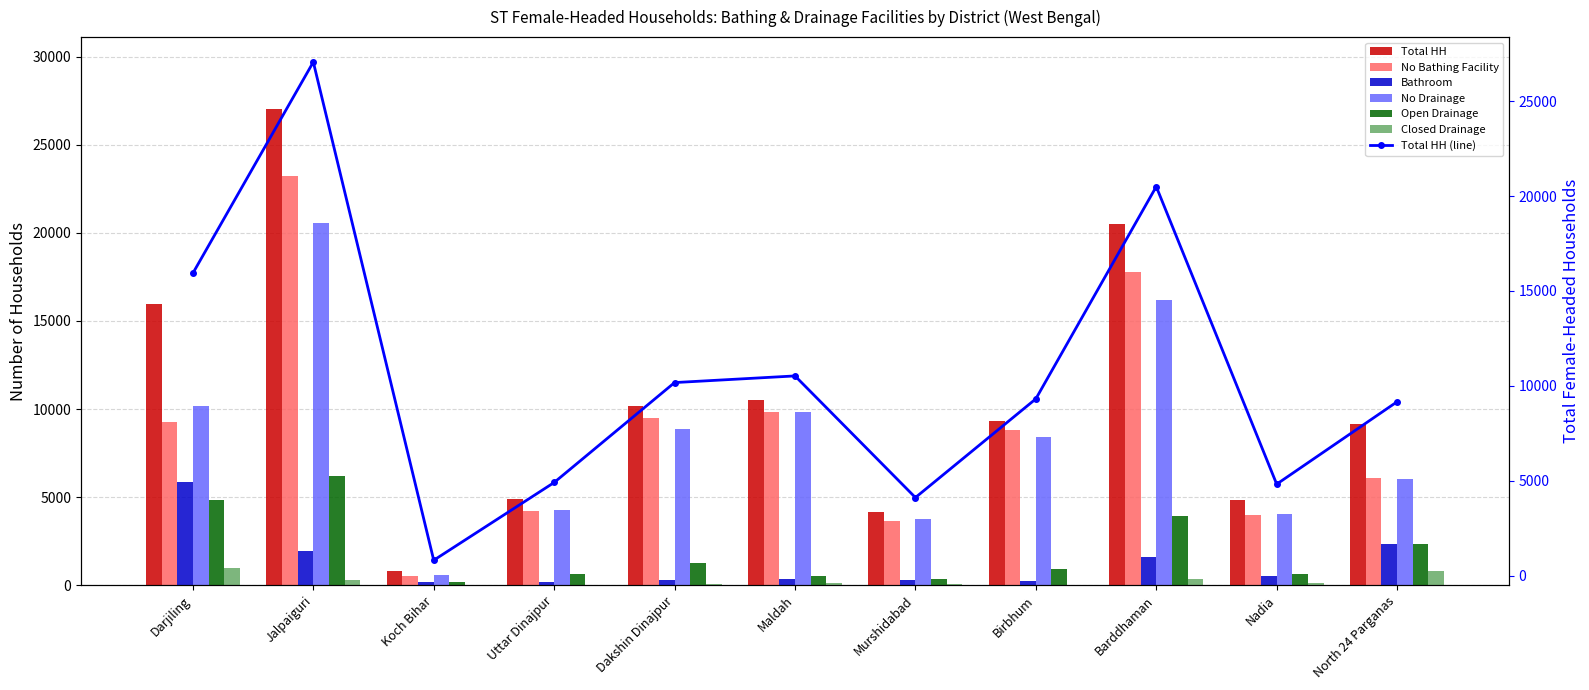

Which series has the largest total across all categories?

Total HH